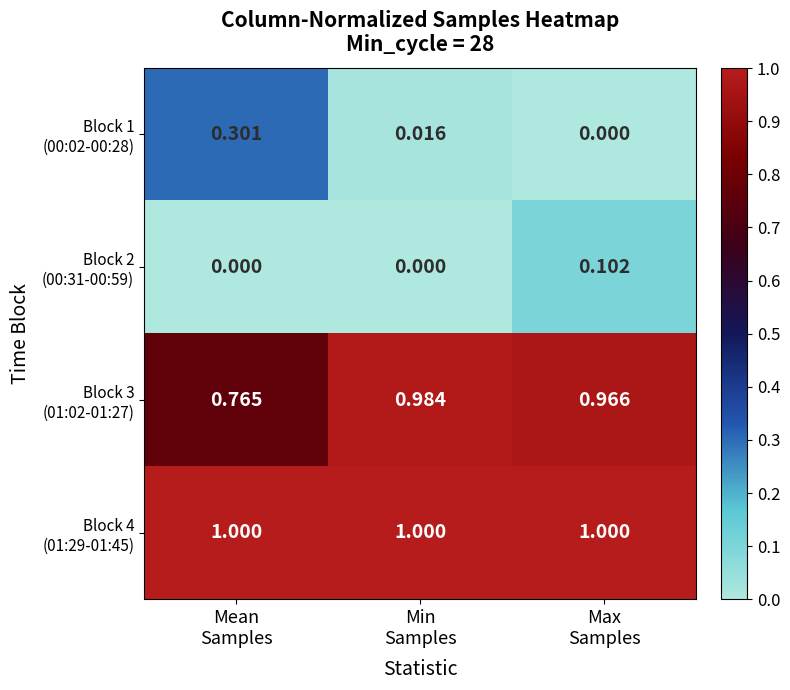

What is the total value across all series at Mean
Samples?

2.1